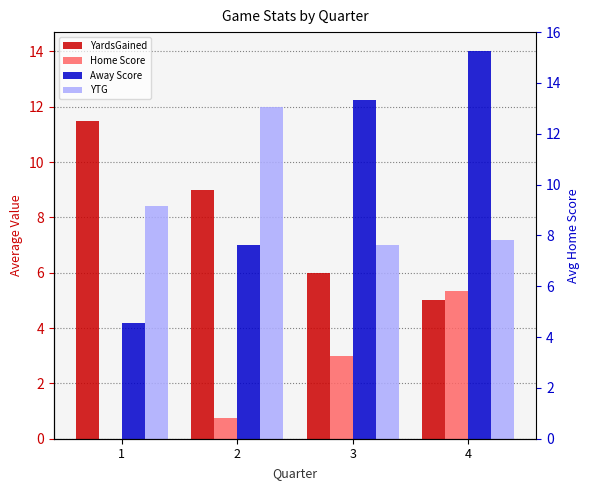

What are all the series names shown in the legend?

YardsGained, Home Score, Away Score, YTG